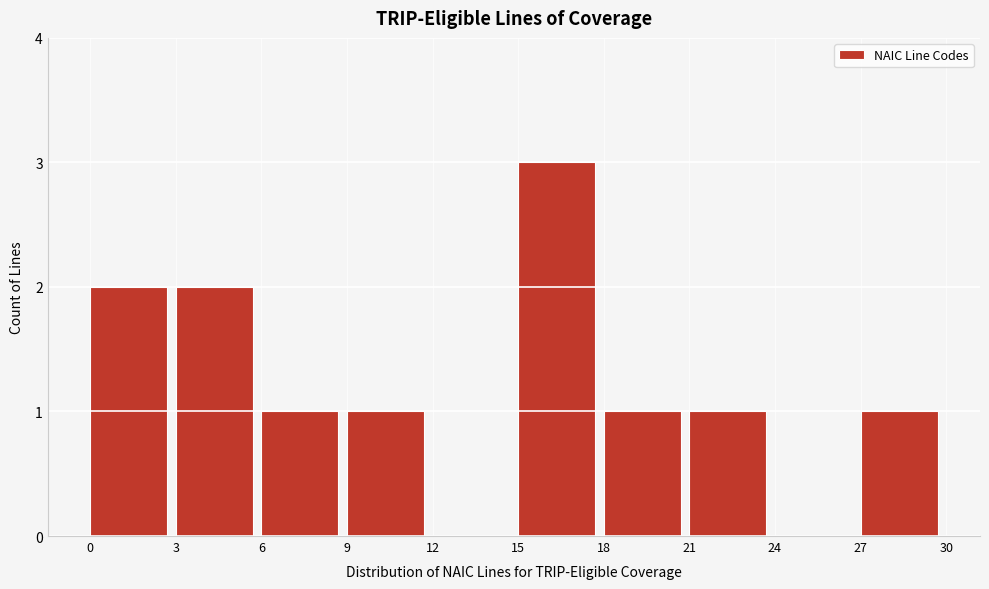

Reading left to right, transcribe this chart: for each bar, give the range it covers on the x-axis and its height. The values are not printed on the chart, so give them approximately, as read against the axis.

0 to 3: 2
3 to 6: 2
6 to 9: 1
9 to 12: 1
12 to 15: 0
15 to 18: 3
18 to 21: 1
21 to 24: 1
24 to 27: 0
27 to 30: 1